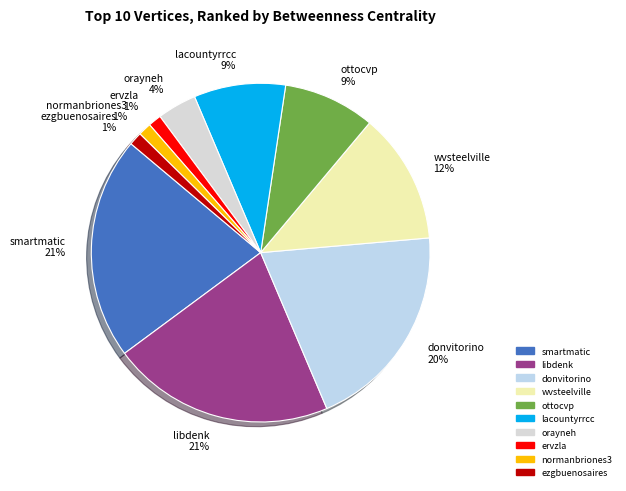

Is orayneh the majority of the pie?

No